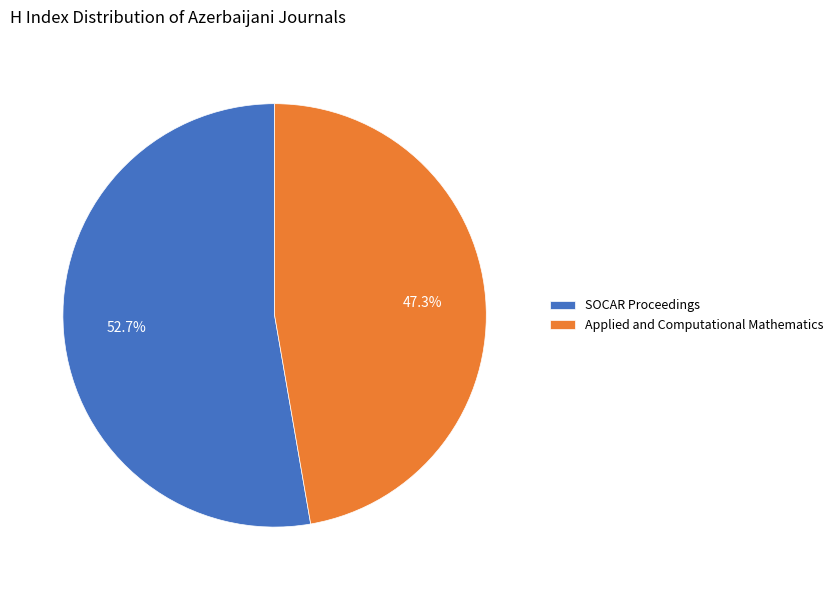

What is the majority slice?

SOCAR Proceedings